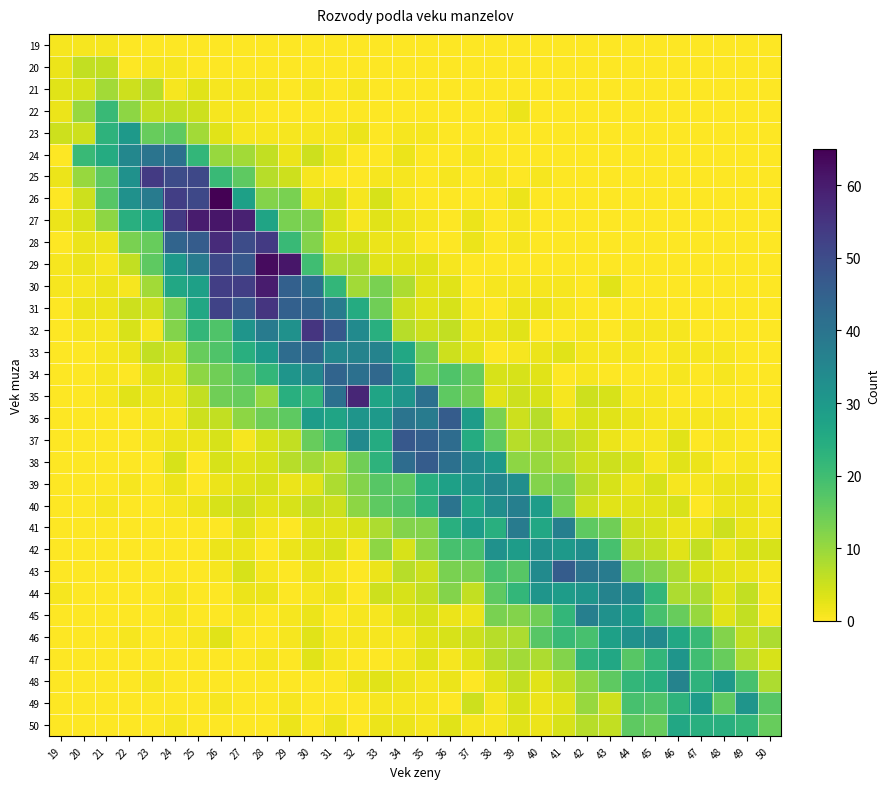

At which category does the chart reach its peak across all series?

26